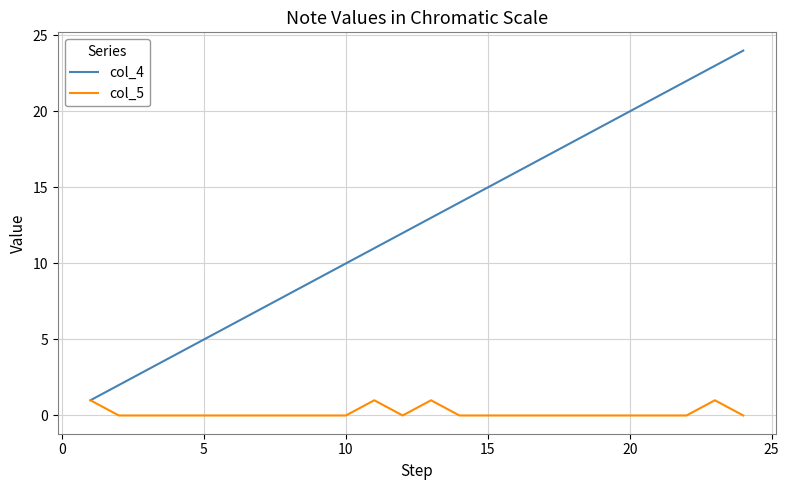

True or false: col_5 has more than 0 interior local peaks.

True